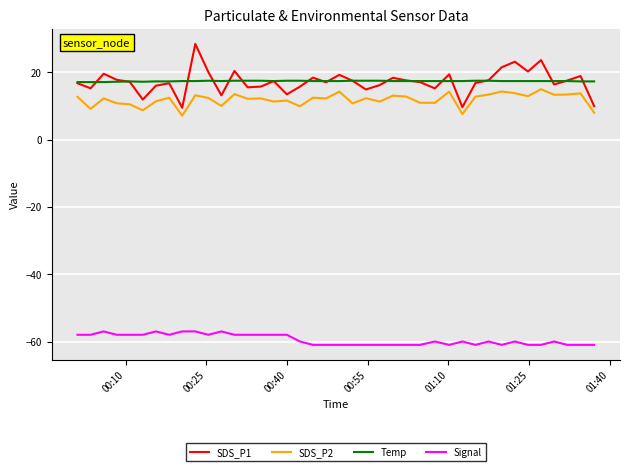

True or false: Signal and SDS_P1 cross at least once.

False